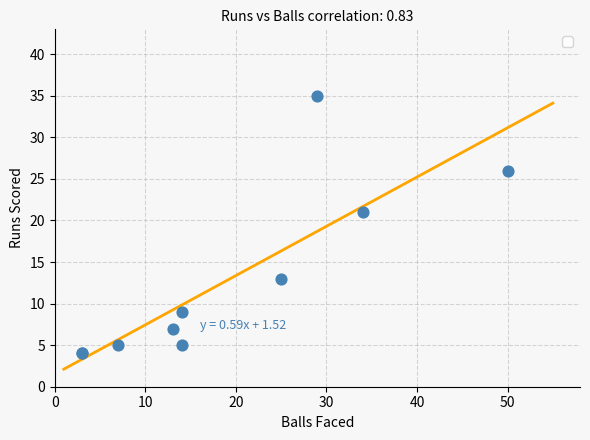

What Y value in the scatter plot is closest to 19?

21